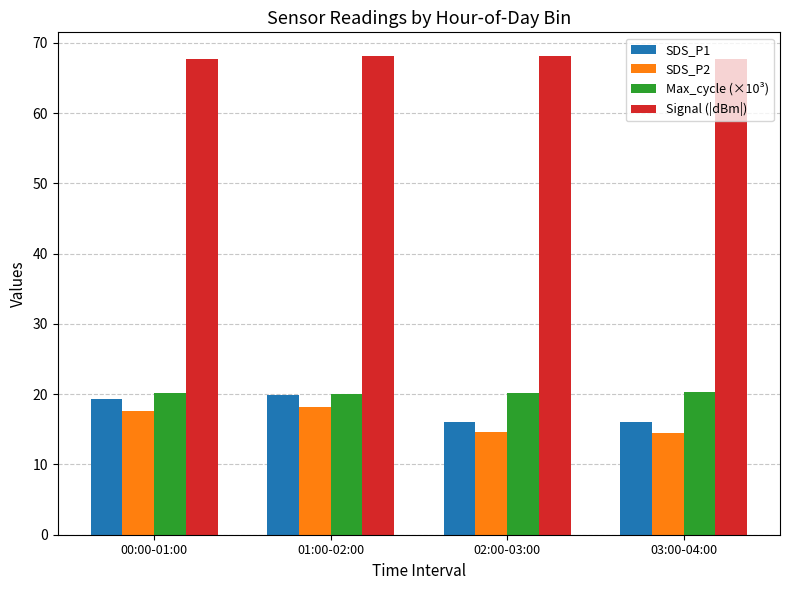

What is the sum of the SDS_P2 values at 02:00-03:00 and 01:00-02:00?

32.8